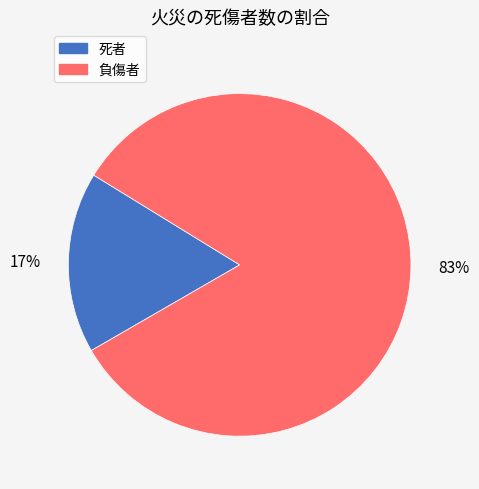

Is the sum of 負傷者 and 死者 greater than half?

Yes